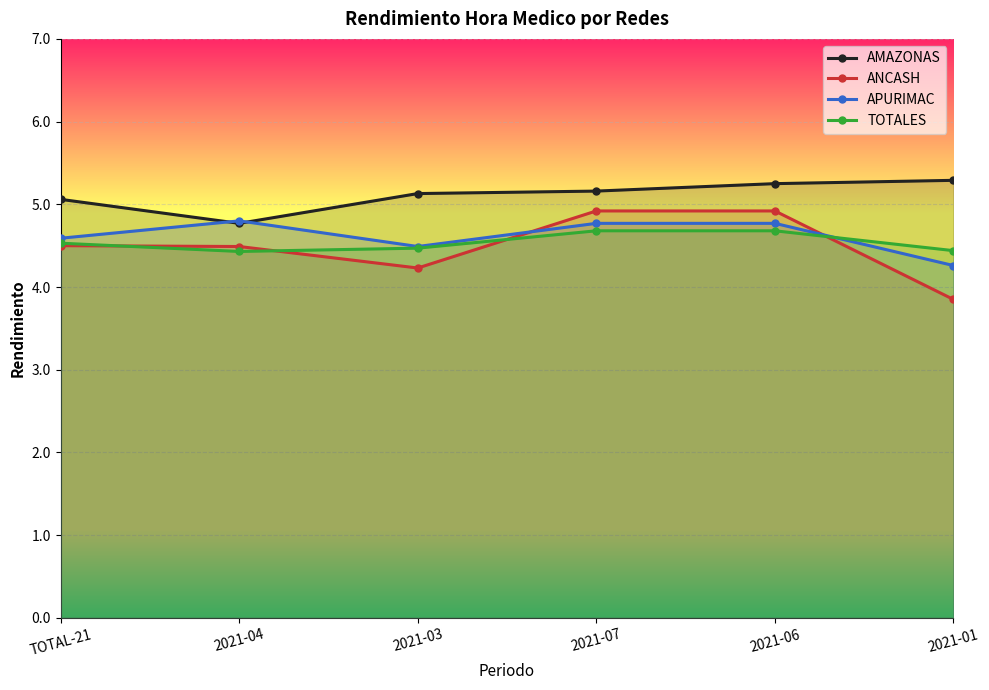

What is the difference between the maximum and second lowest values in the APURIMAC series?

0.3